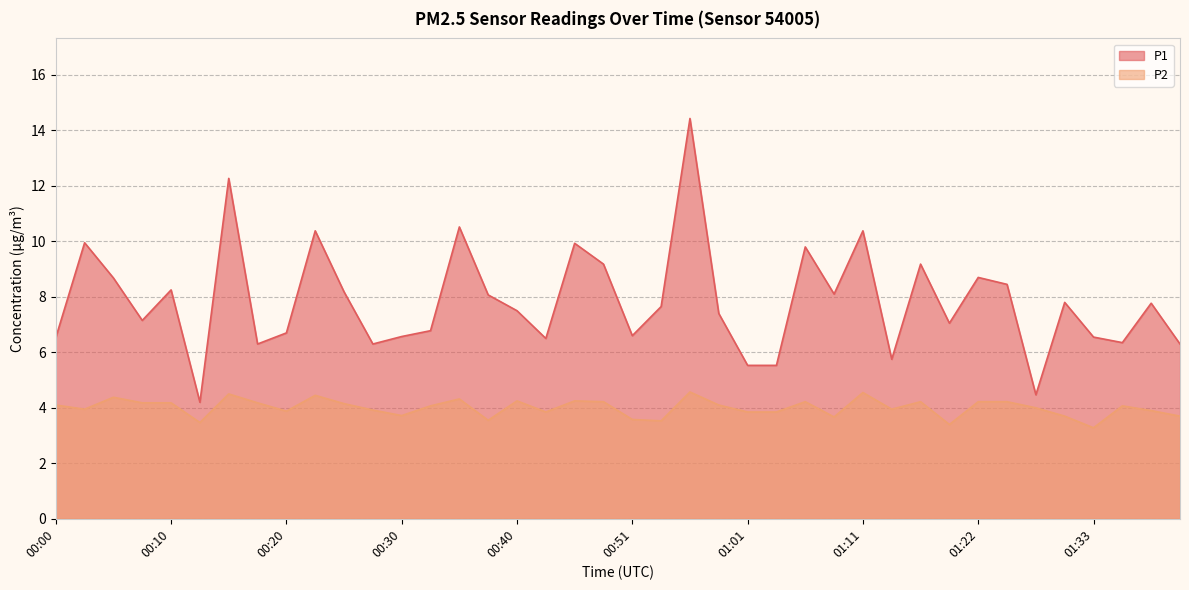

At which category does P1 reach its first local peak?

00:02